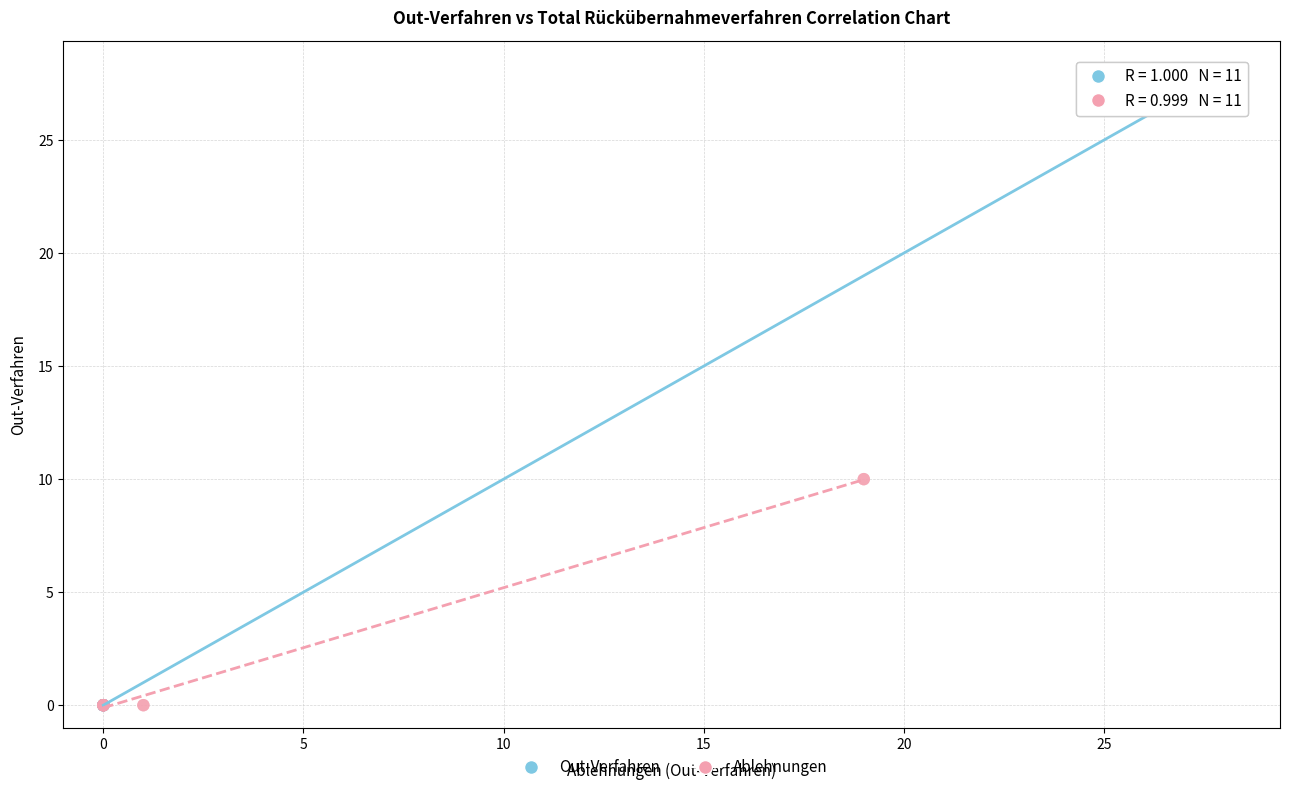

Which series reaches the maximum Y coordinate?

Out-Verfahren